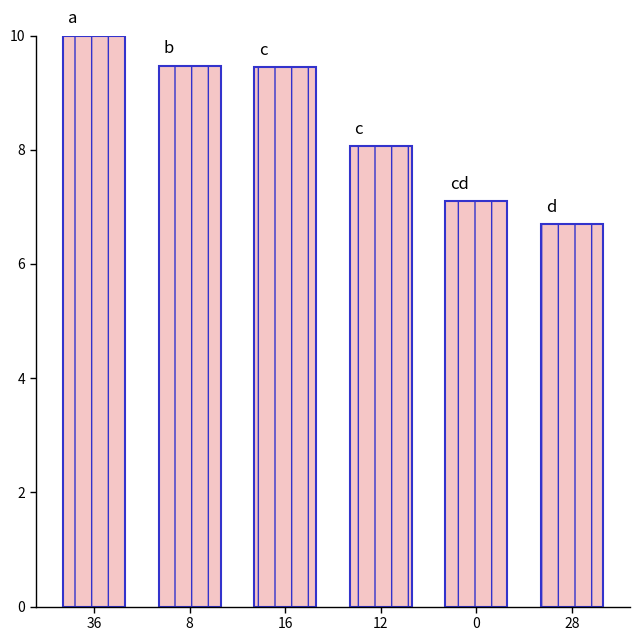

The chart shows a value of 4.7 at 0. True or false?

False